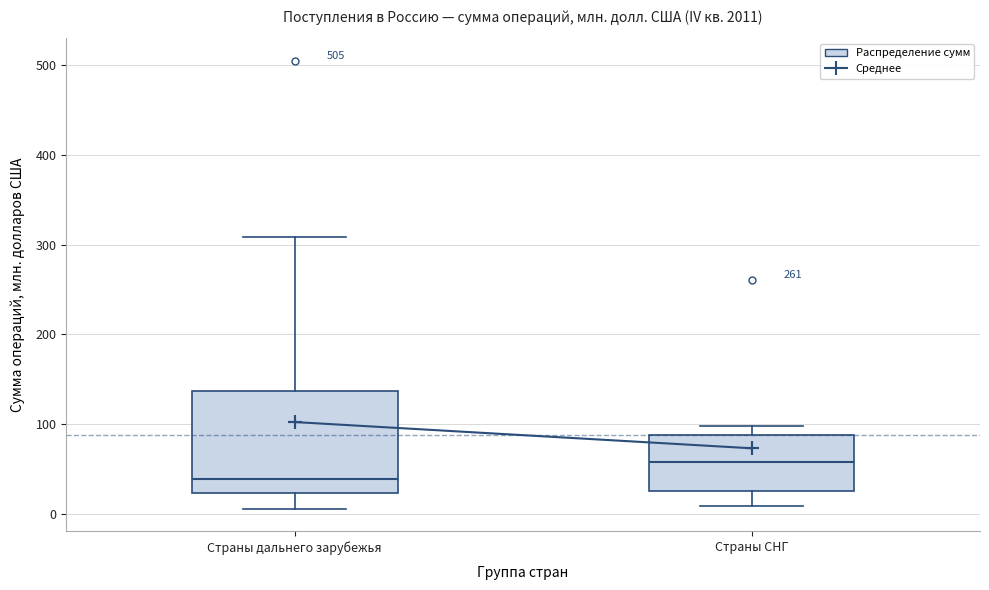

Which box is the tallest, from its lower edge to its upper edge?

Страны дальнего зарубежья